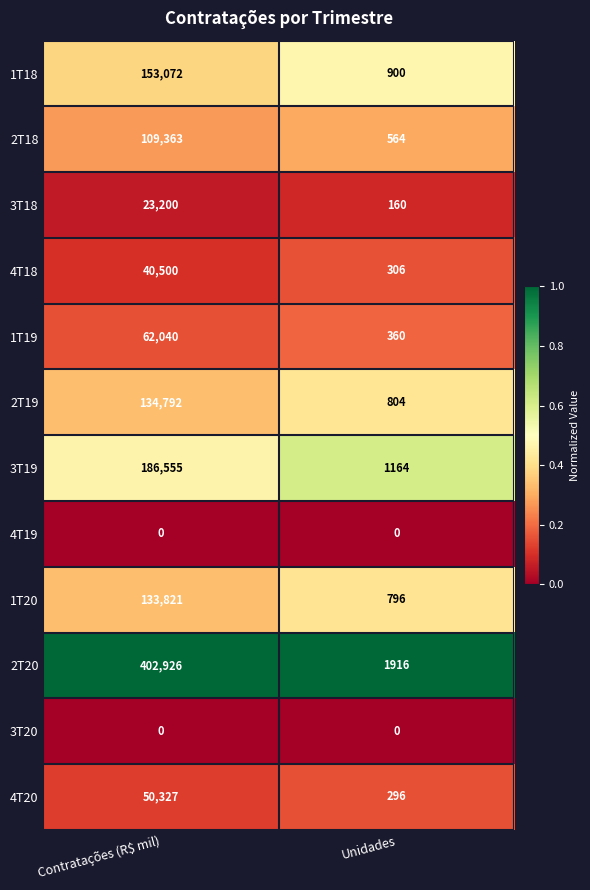

Which series has the largest range (max minus min)?

2T20